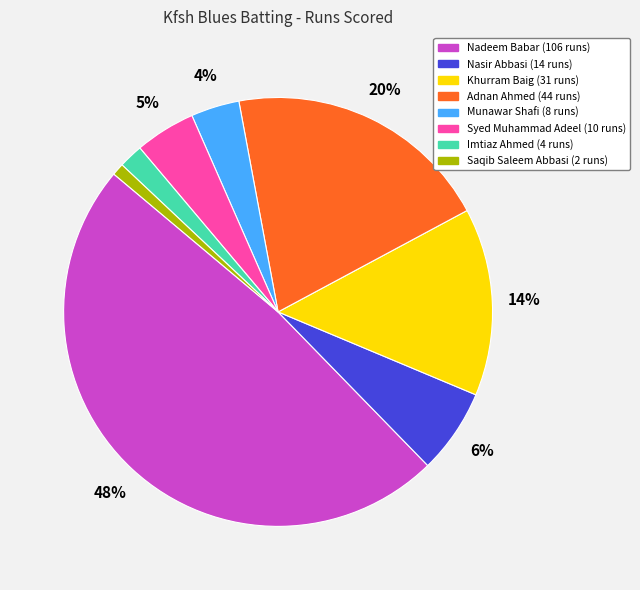

What percentage is the Imtiaz Ahmed slice, to the nearest percent?

2%